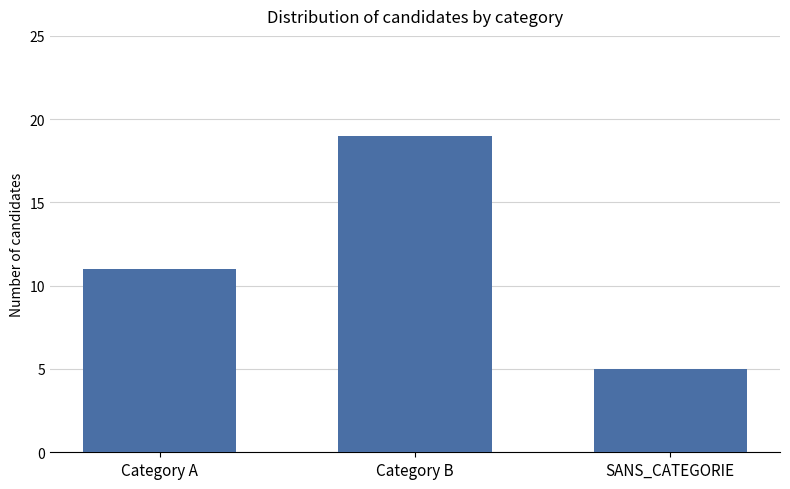

Where is the data nearest to the value 12?

Category A